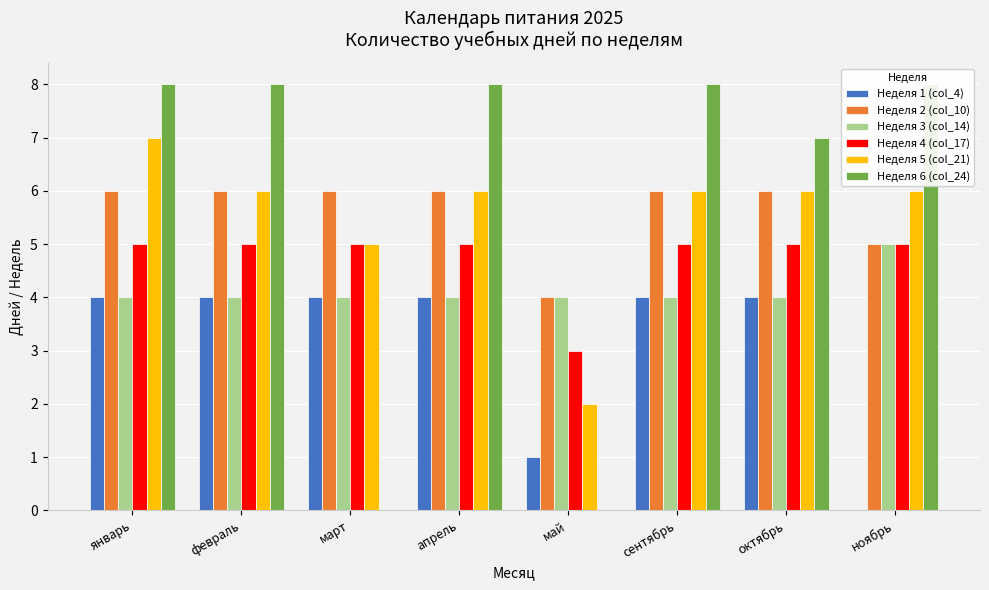

Is the value of Неделя 2 (col_10) at сентябрь greater than the value of Неделя 1 (col_4) at февраль?

Yes